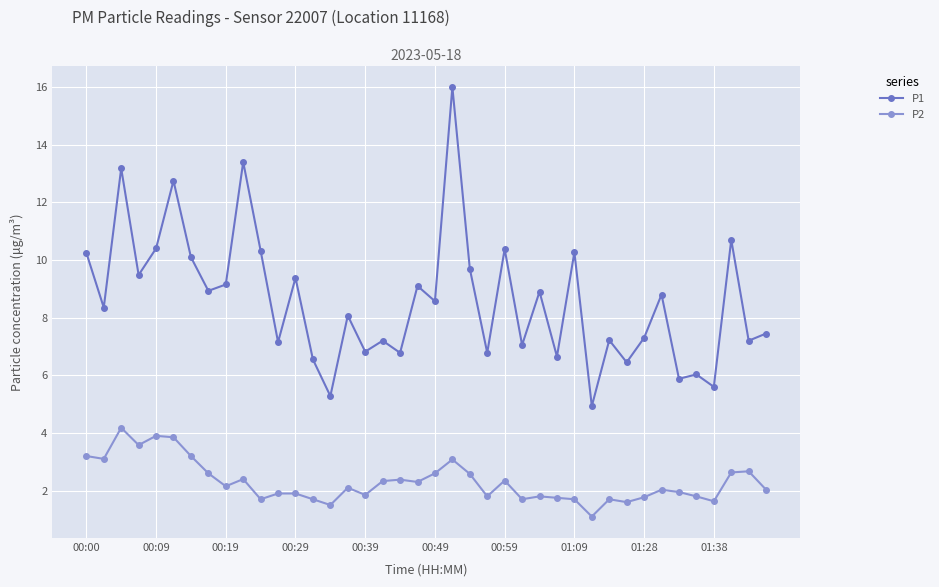

What is the average value of the P2 series?

2.3